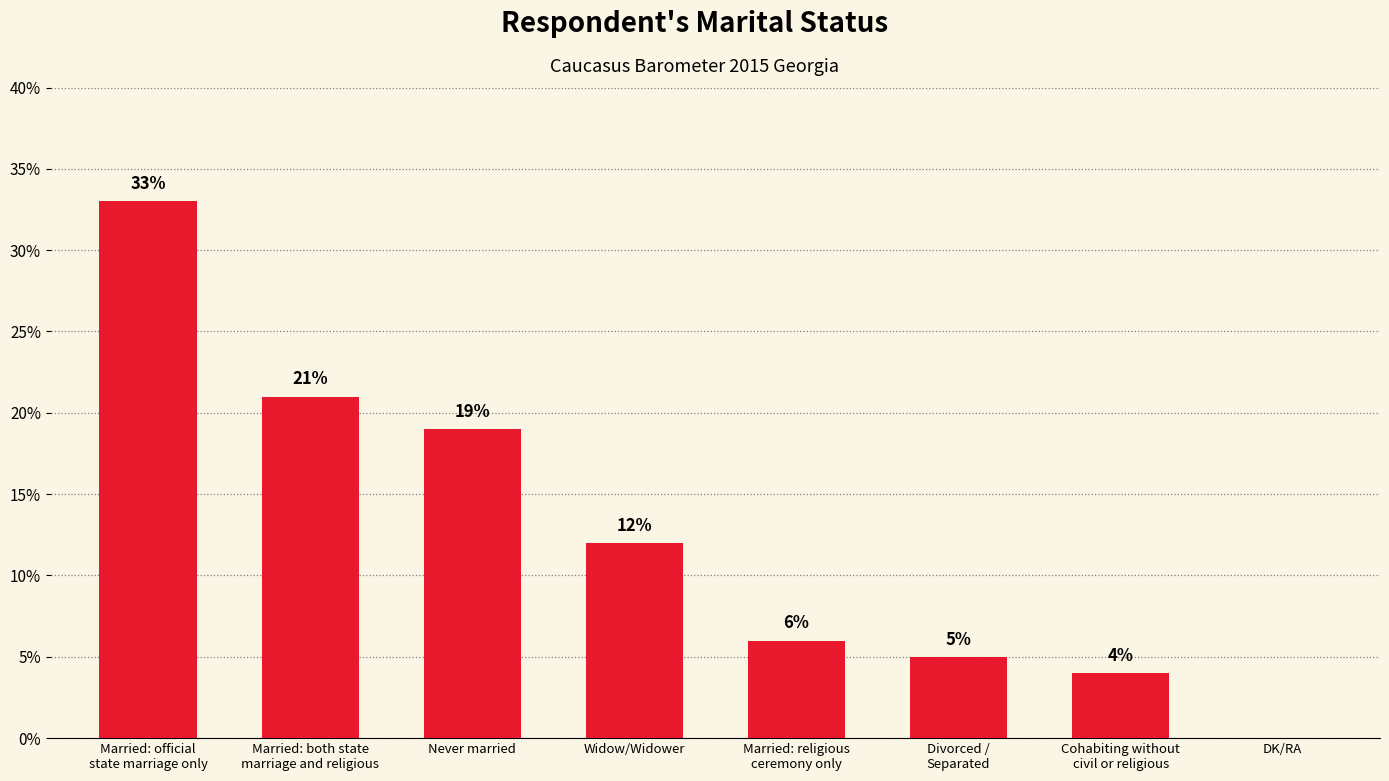

Count the number of data series in this chart.

1